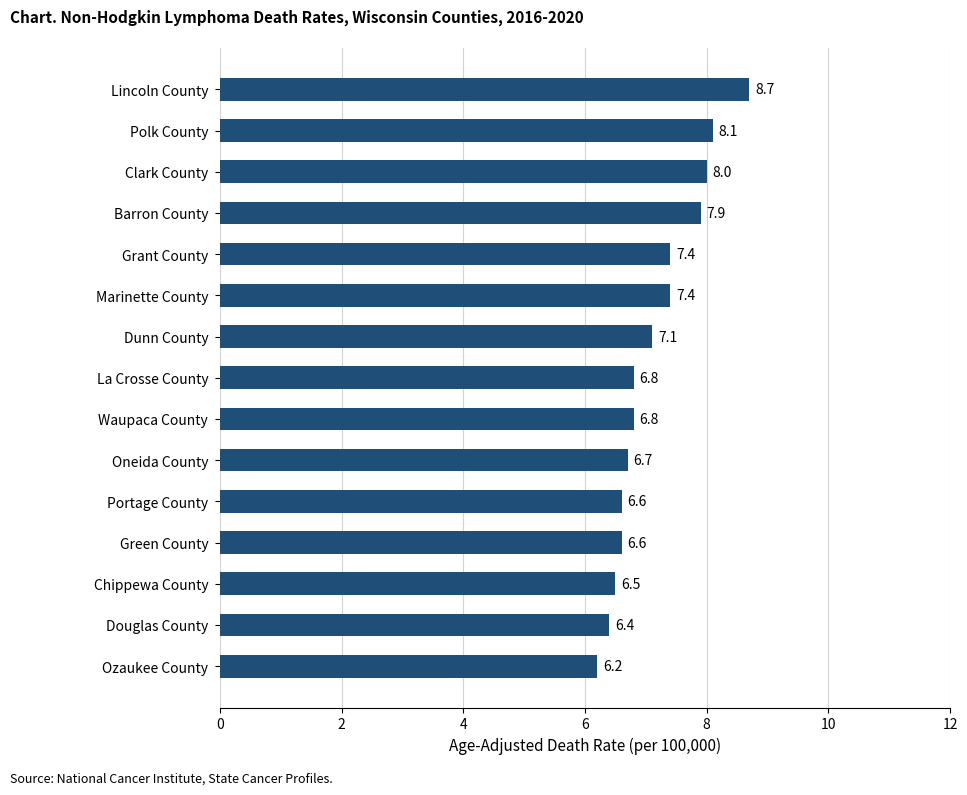

What is the smallest value displayed?

6.2